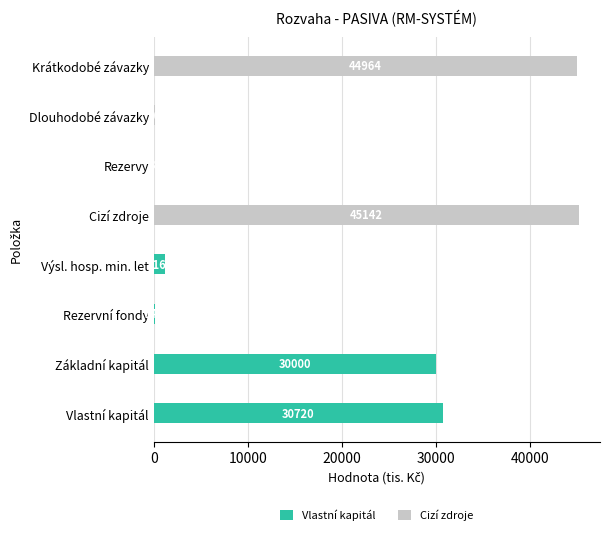

At which label is Vlastní kapitál closest to 15360?

Výsl. hosp. min. let